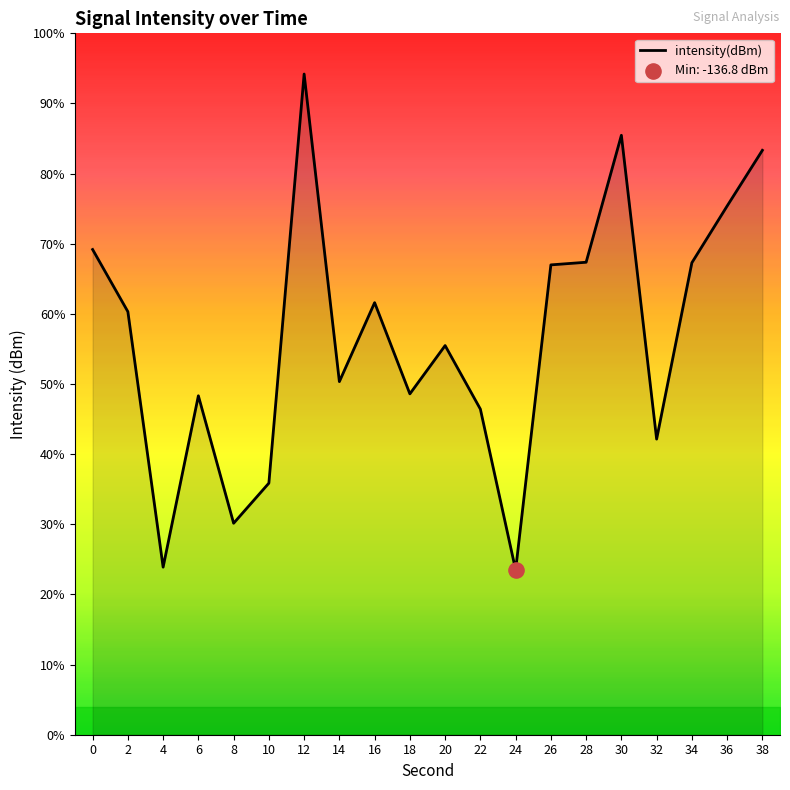

Which has a higher value, 36 or 14?

36